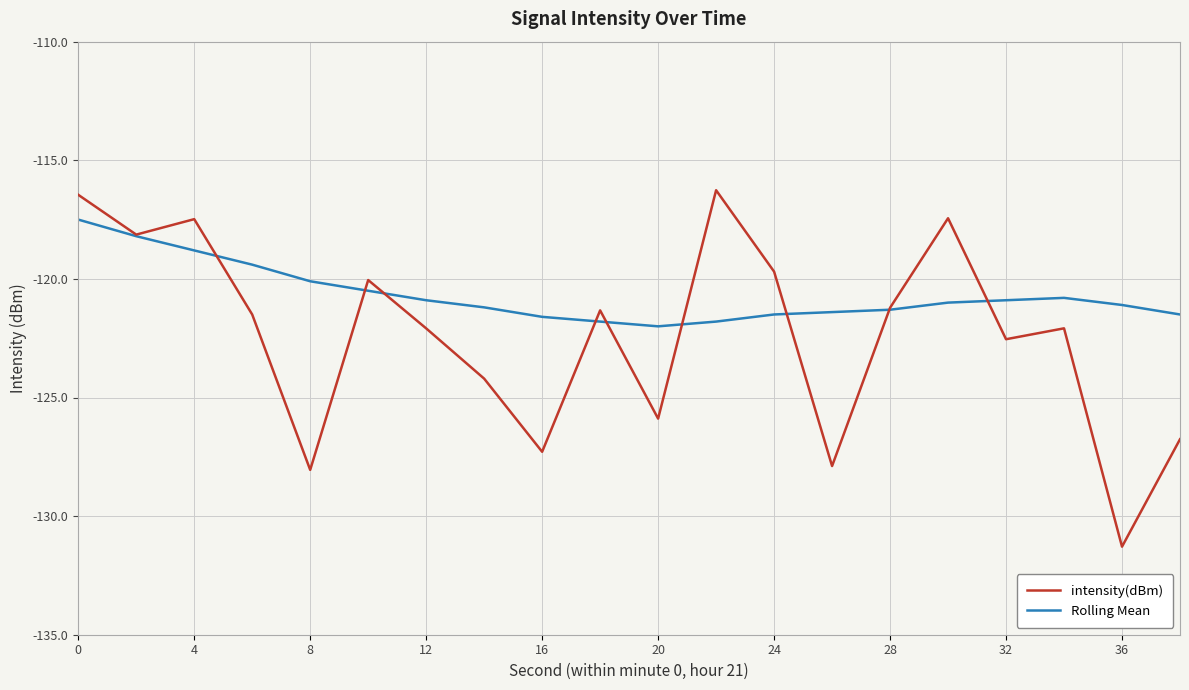

List the series in order of their overall mean, highest first.

Rolling Mean, intensity(dBm)